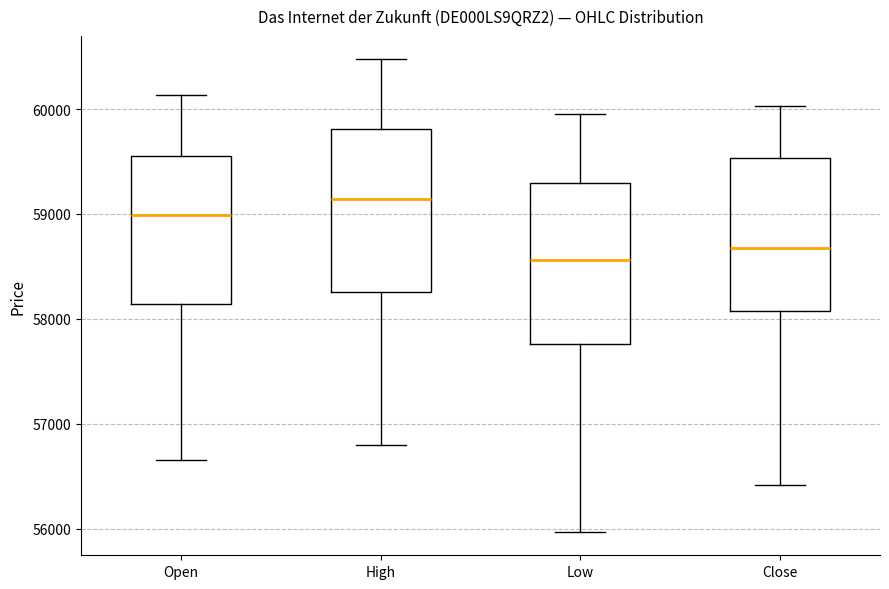

Reading left to right, transcribe this box plot: for each box, give where its median line is, the range the box spans, and where its two whiskers end, as read against the y-axis. The values are not printed on the chart, so give them approximately, as read against the axis.

Open: median 59000, box 58100 to 59600, whiskers 56700 to 60100
High: median 59100, box 58300 to 59800, whiskers 56800 to 60500
Low: median 58600, box 57800 to 59300, whiskers 56000 to 59900
Close: median 58700, box 58100 to 59500, whiskers 56400 to 60000